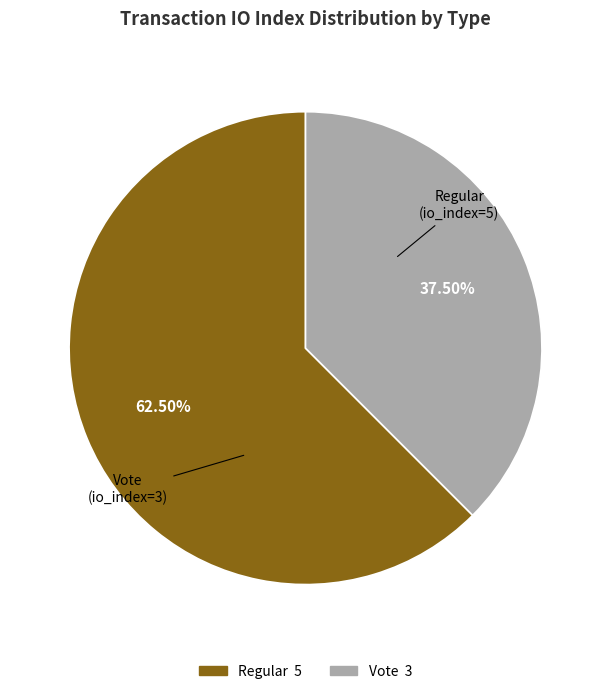

Between Regular and Vote, which is larger?

Regular